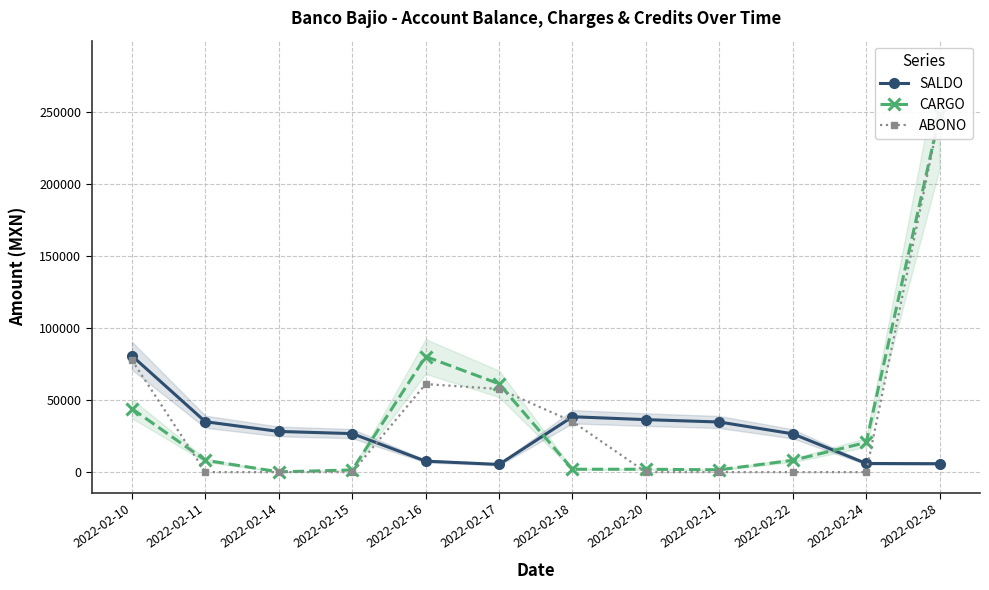

True or false: SALDO has a value of 6009.8 at 2022-02-24.

True